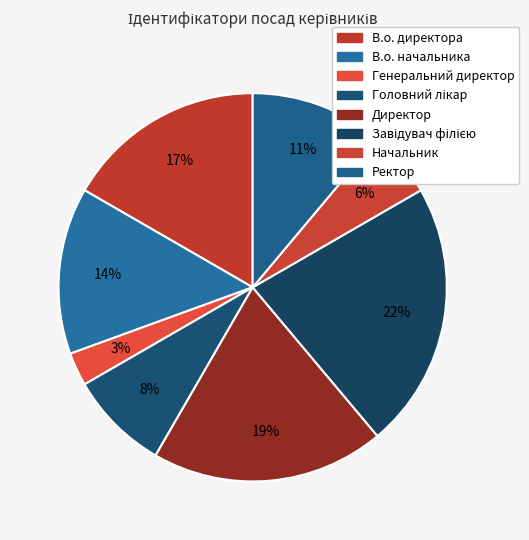

Which category has the smallest portion of the pie?

Генеральний директор